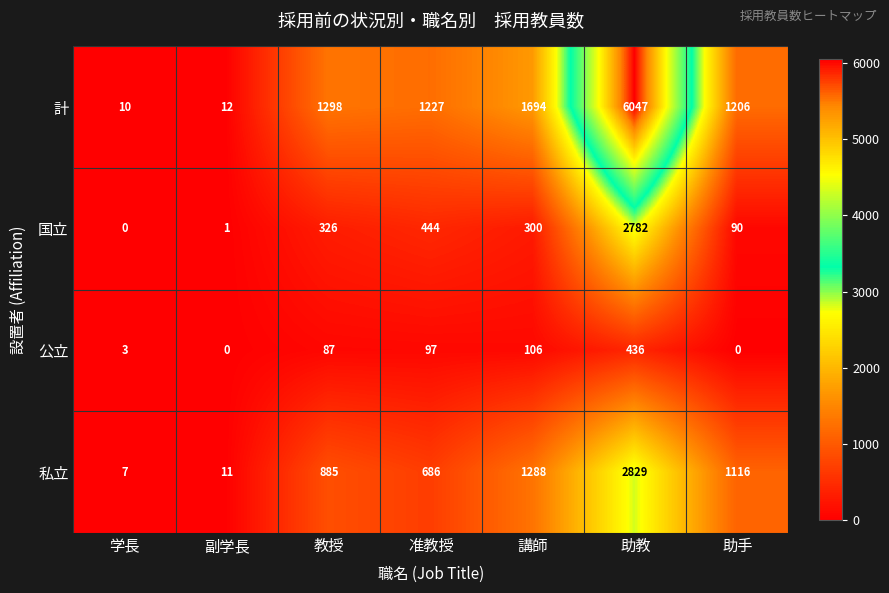

Is it true that 計 equals 886 at 教授?

False